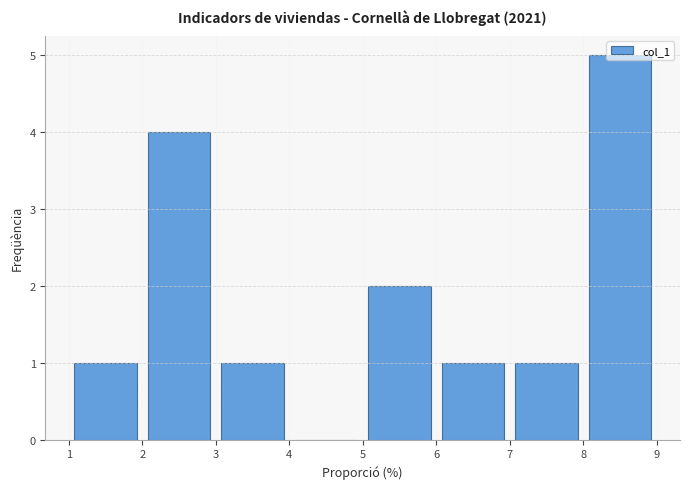

Reading left to right, list every bar in this chart as the range it spans on the x-axis followed by its height. The values are not printed on the chart, so give them approximately, as read against the axis.

1 to 2: 1
2 to 3: 4
3 to 4: 1
4 to 5: 0
5 to 6: 2
6 to 7: 1
7 to 8: 1
8 to 9: 5